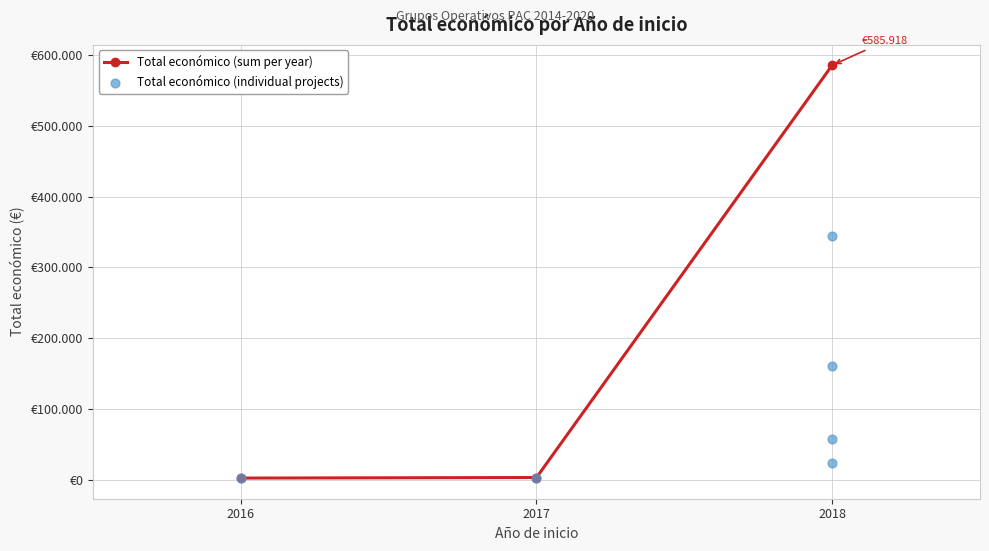

What is the ratio of the value at 2018 to the value at 2018?

14.9